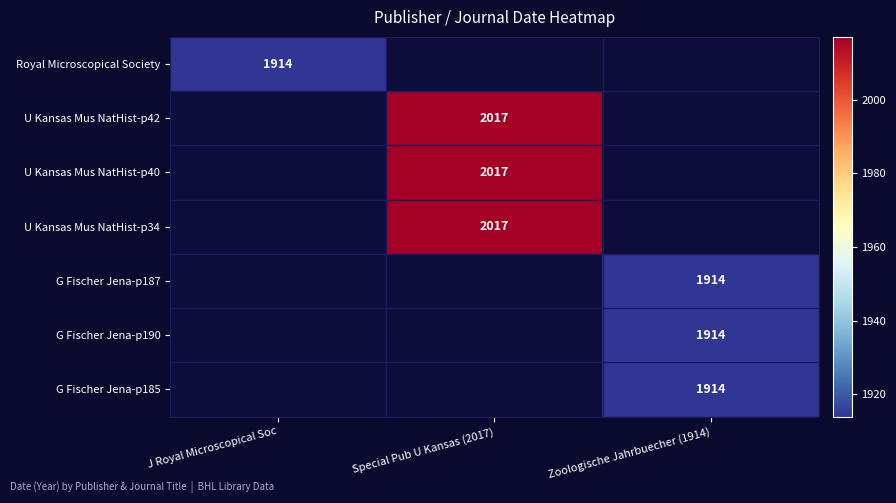

True or false: Royal Microscopical Society has a value of 2654 at J Royal Microscopical Soc.

False